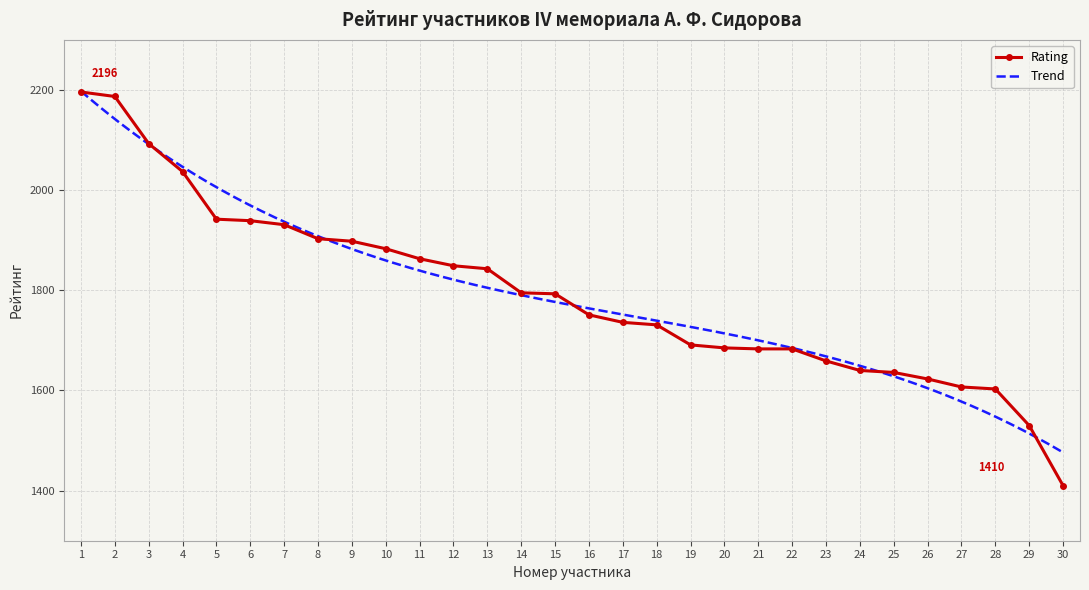

What is the difference between the values at 8 and 24?

263